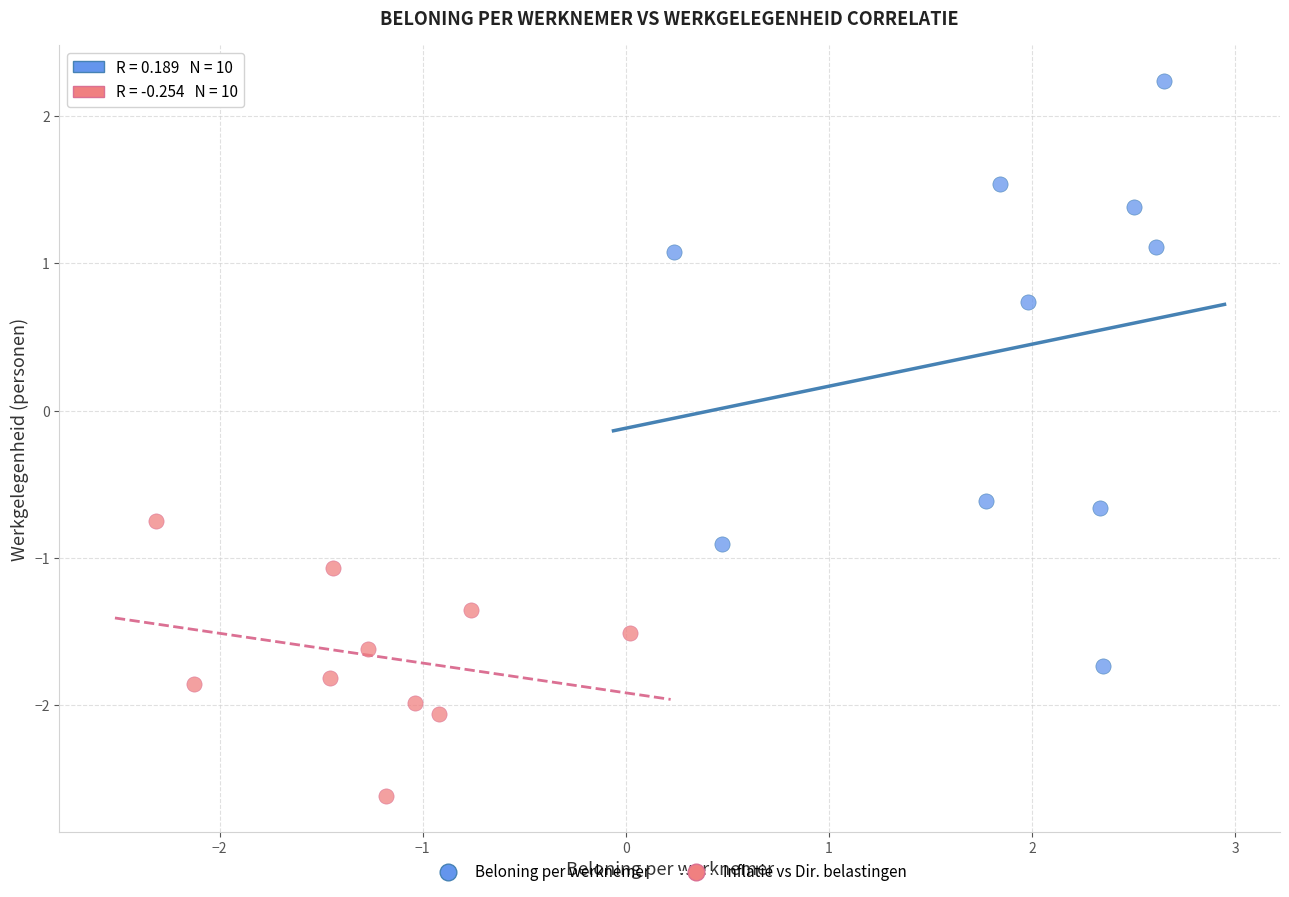

Which series reaches the maximum Y coordinate?

Beloning per werknemer